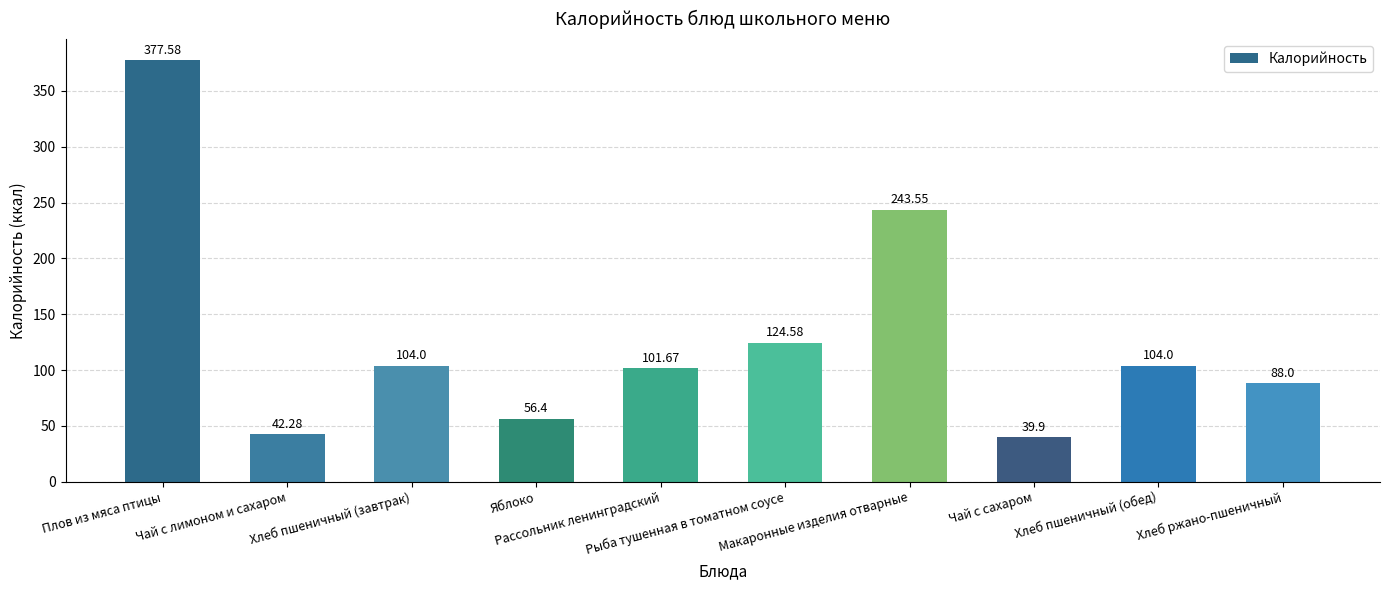

What is the ratio of the value at Плов из мяса птицы to the value at Хлеб пшеничный (обед)?

3.6